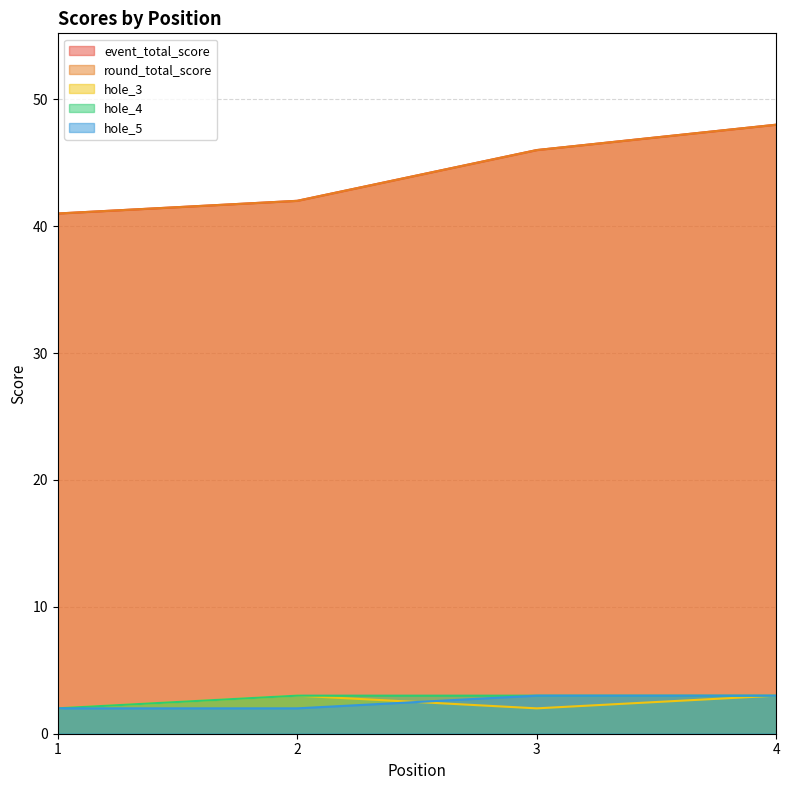

True or false: hole_4 has more than 0 interior local peaks.

False